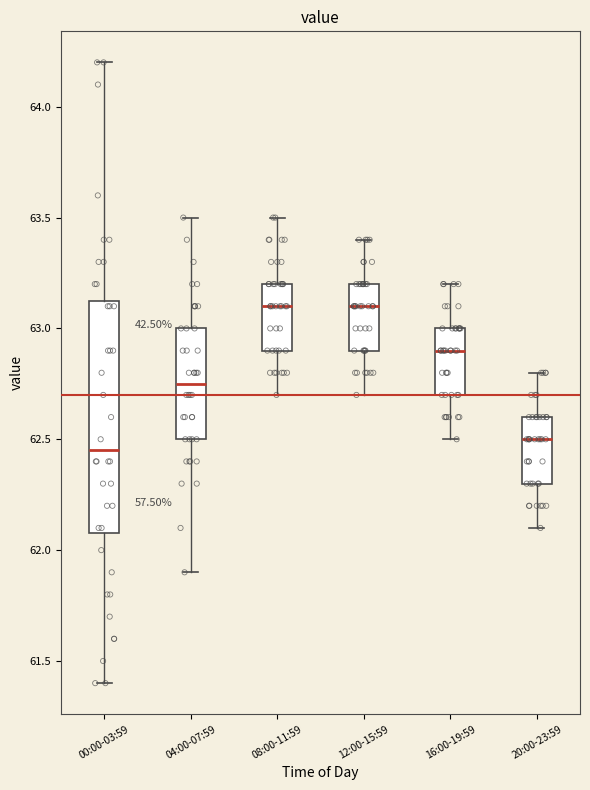

Reading left to right, transcribe this box plot: for each box, give where its median line is, the range the box spans, and where its two whiskers end, as read against the y-axis. The values are not printed on the chart, so give them approximately, as read against the axis.

00:00-03:59: median 62.45, box 62.10 to 63.15, whiskers 61.40 to 64.20
04:00-07:59: median 62.75, box 62.50 to 63.00, whiskers 61.90 to 63.50
08:00-11:59: median 63.10, box 62.90 to 63.20, whiskers 62.70 to 63.50
12:00-15:59: median 63.10, box 62.90 to 63.20, whiskers 62.70 to 63.40
16:00-19:59: median 62.90, box 62.70 to 63.00, whiskers 62.50 to 63.20
20:00-23:59: median 62.50, box 62.30 to 62.60, whiskers 62.10 to 62.80